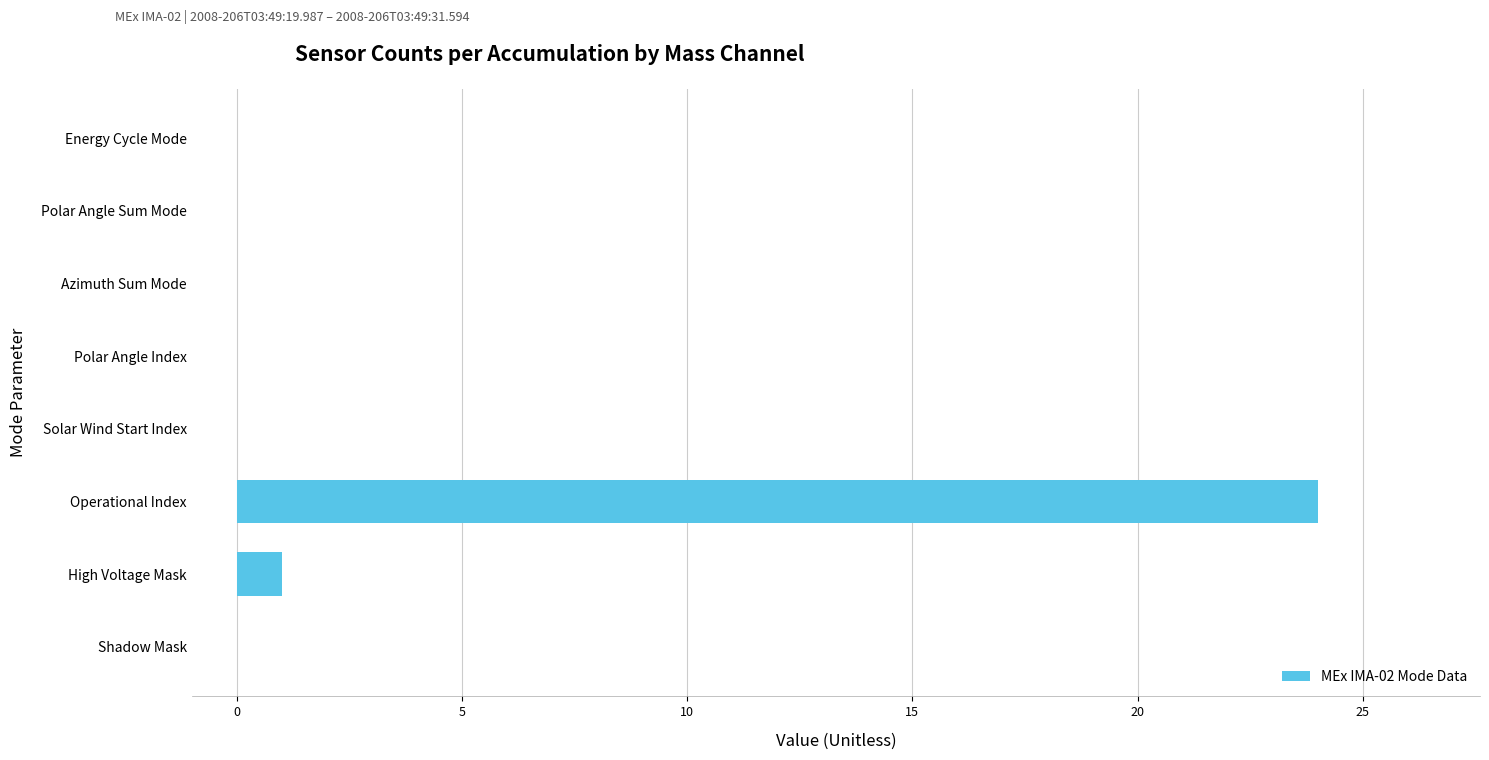

What is the maximum value shown in the chart?

24